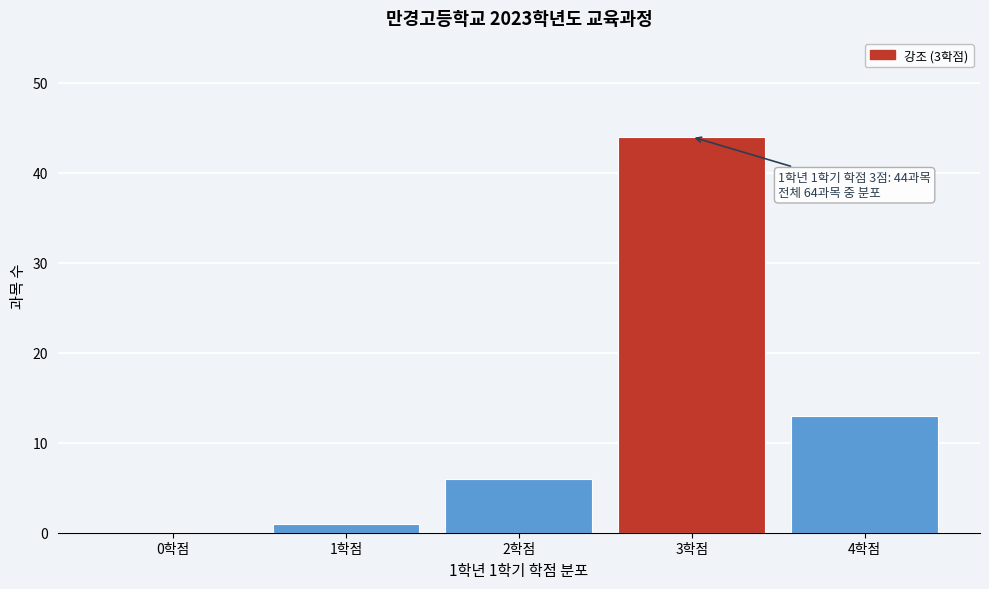

Reading right to left, what are all the values shown in this chart?

4학점=13	3학점=44	2학점=6	1학점=1	0학점=0